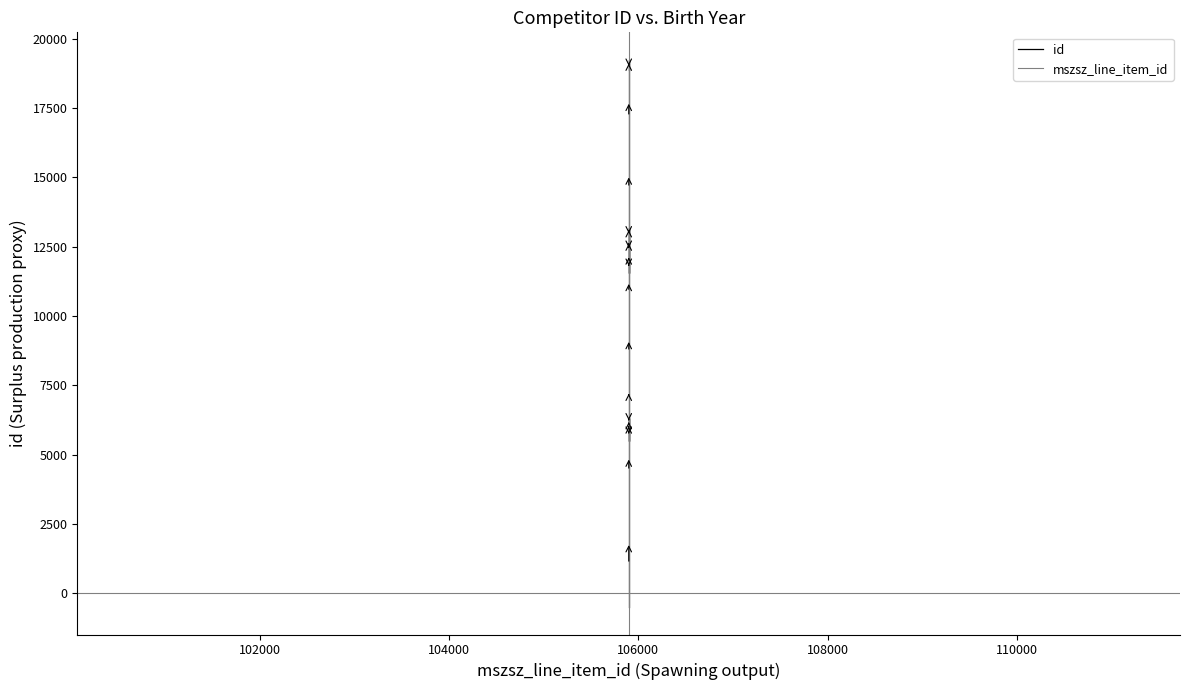

Reading left to right, transcribe all the data shown in this chart.

id: -502.0	3394.7	5938.1	6332.9	6172.3	5473.4	6548.7	7796.5	10074.1	12045.3	13159.7	12862.8	12192.3	11557.3	12484.6	13670.9	16048.0	18894.3	19245.3	18880.8
mszsz_line_item_id: 0.0	0.0	0.0	0.0	0.0	0.0	0.0	0.0	0.0	0.0	0.0	0.0	0.0	0.0	0.0	0.0	0.0	0.0	0.0	0.0